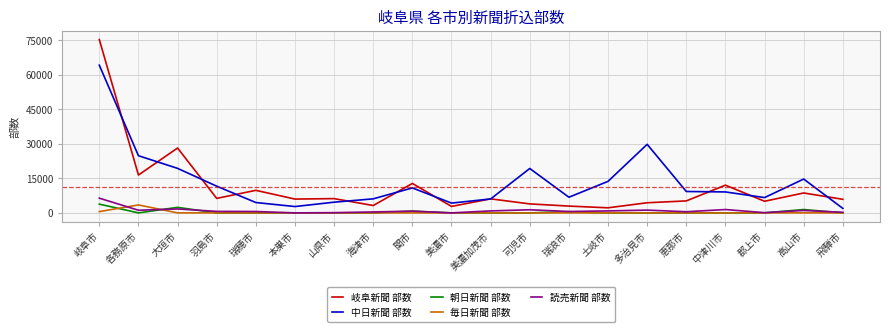

True or false: 岐阜新聞 部数 and 朝日新聞 部数 intersect in this chart.

False